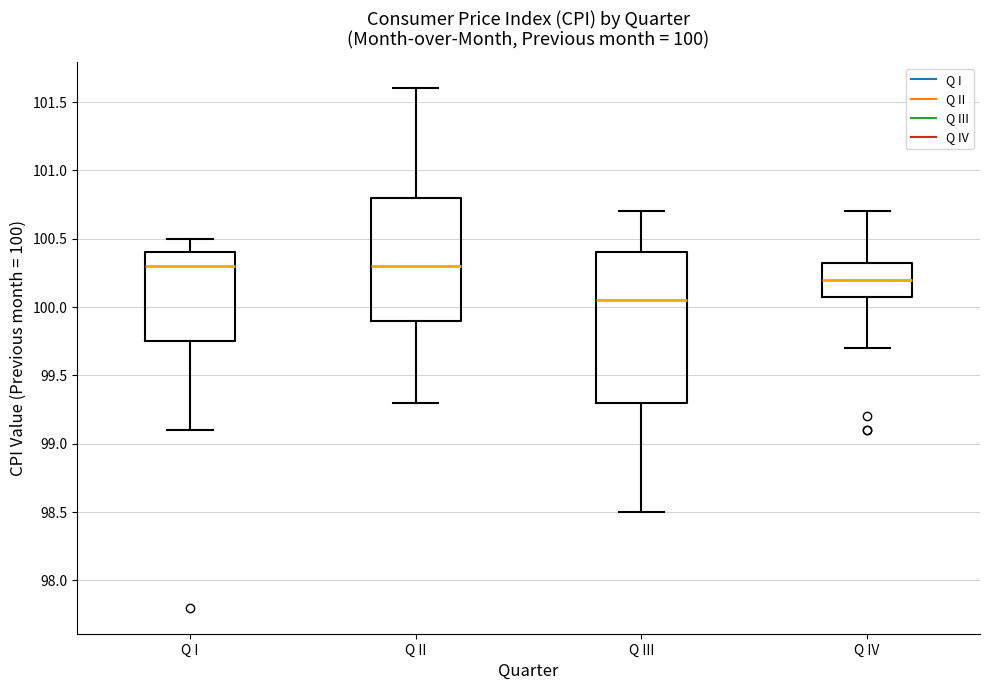

Which box's median line is the lowest?

Q III